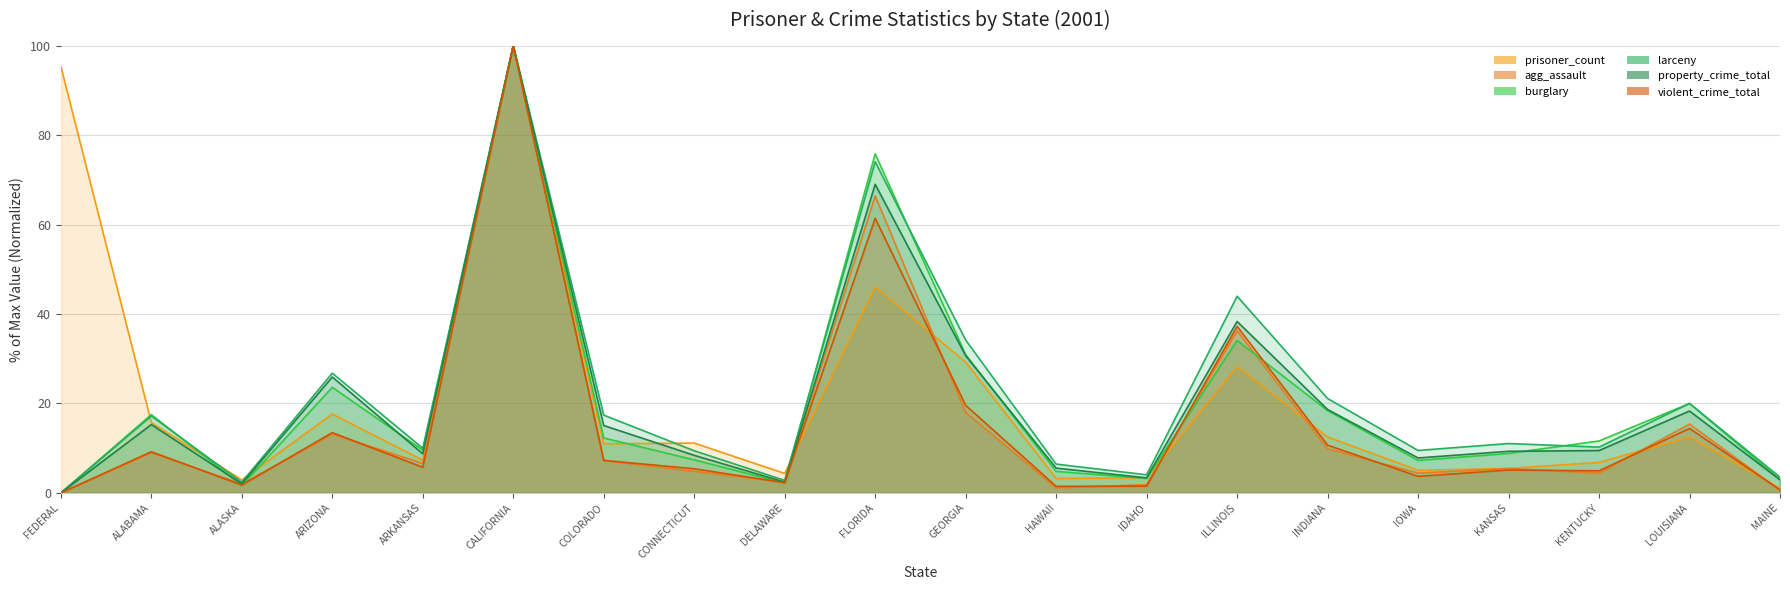

What is the sum of the property_crime_total values at IDAHO and DELAWARE?

5.8